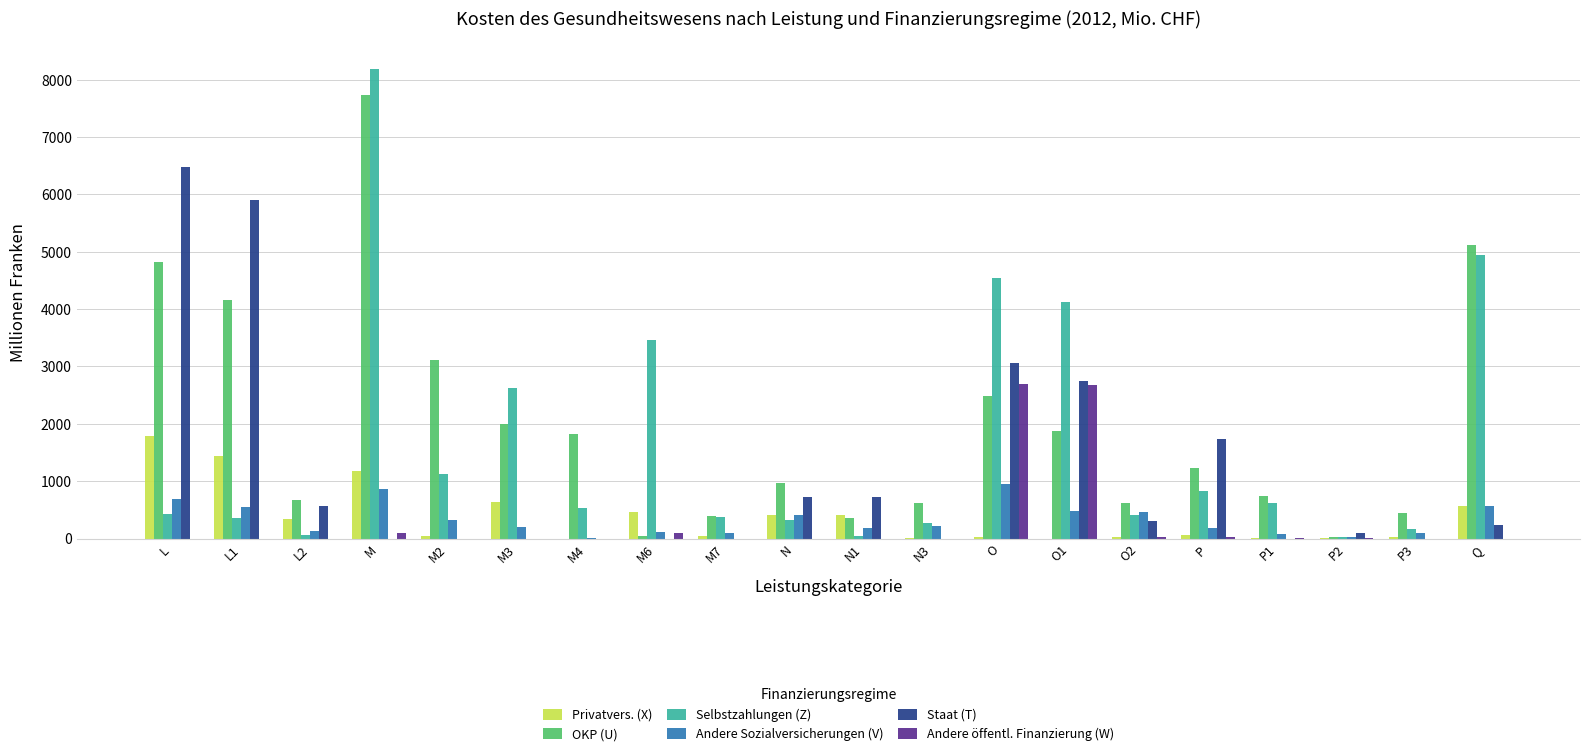

What are all the series names shown in the legend?

Privatvers. (X), OKP (U), Selbstzahlungen (Z), Andere Sozialversicherungen (V), Staat (T), Andere öffentl. Finanzierung (W)